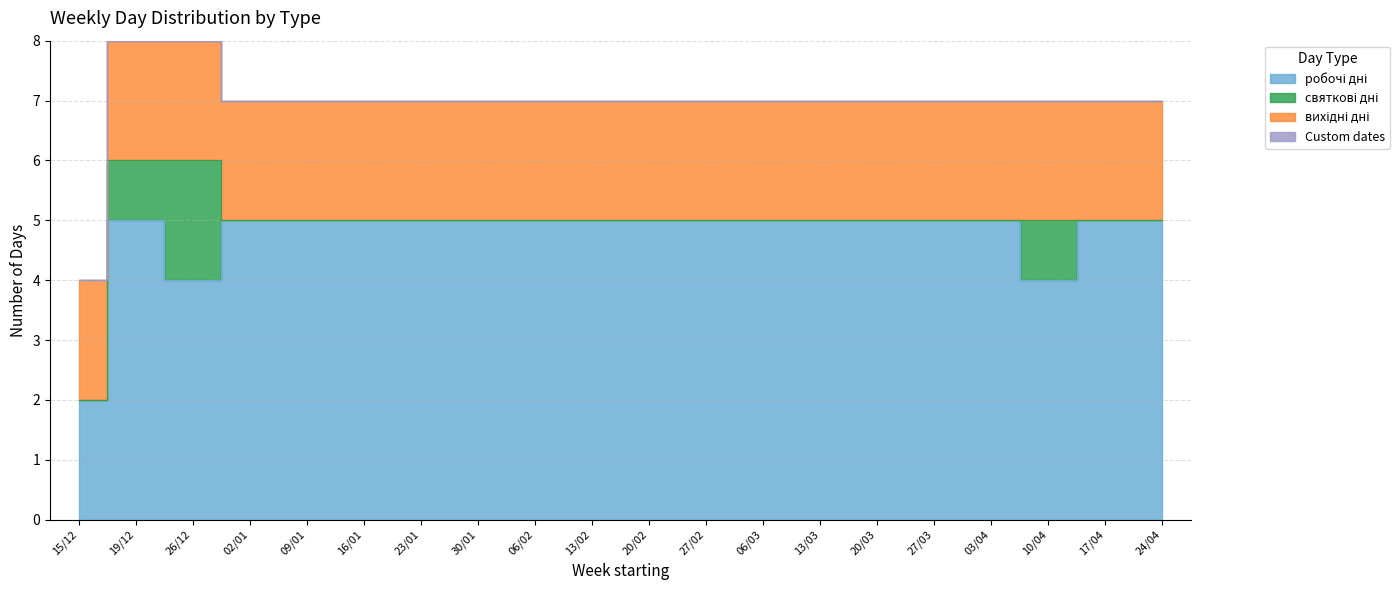

The вихідні дні series shows 3 at 10/04. True or false?

False